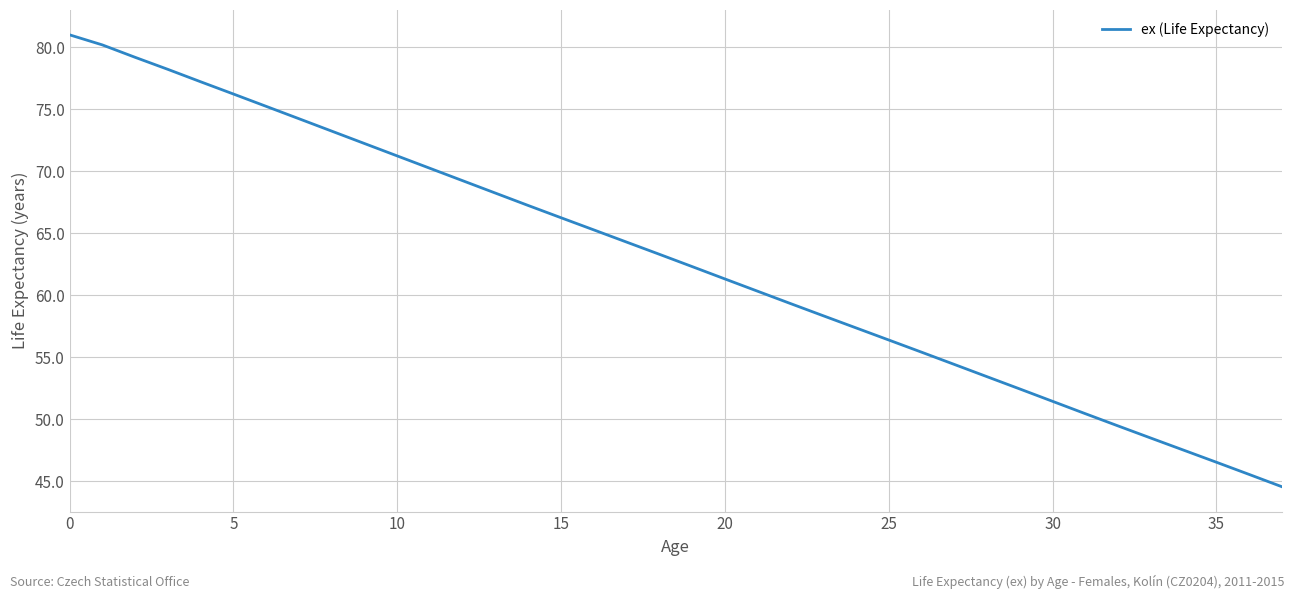

What is the smallest value displayed?

44.6